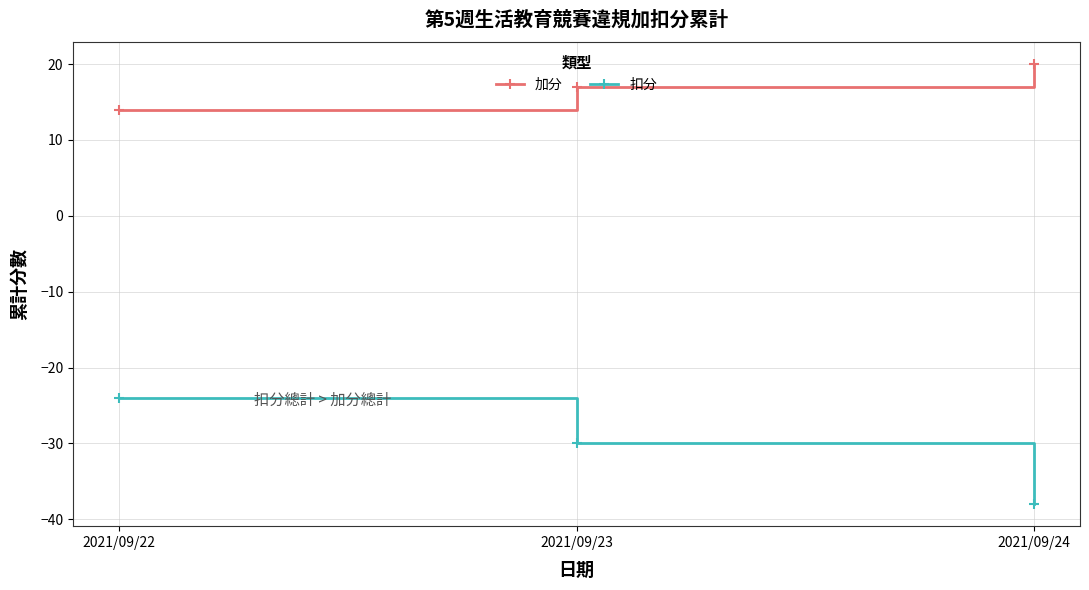

What is the smallest value displayed?

-38